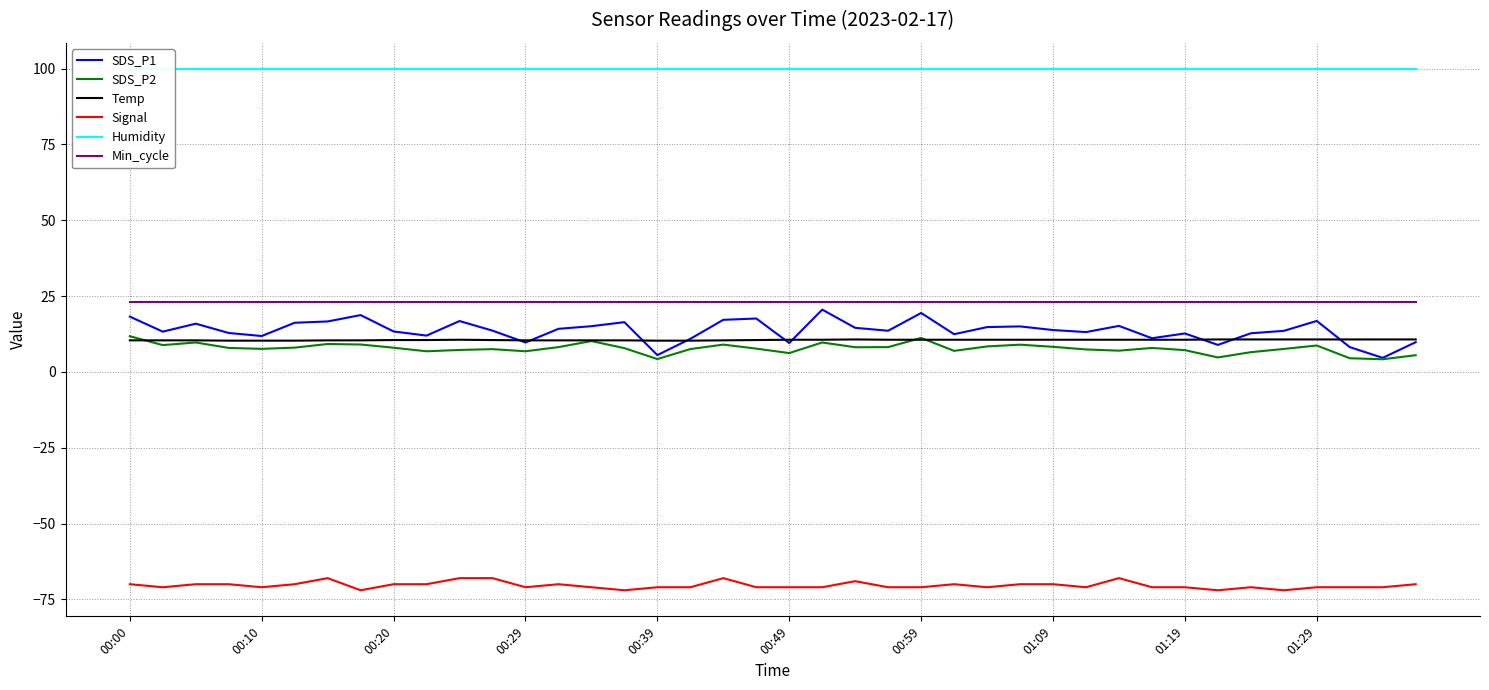

What is the difference between the maximum and minimum values in the Signal series?

4.0